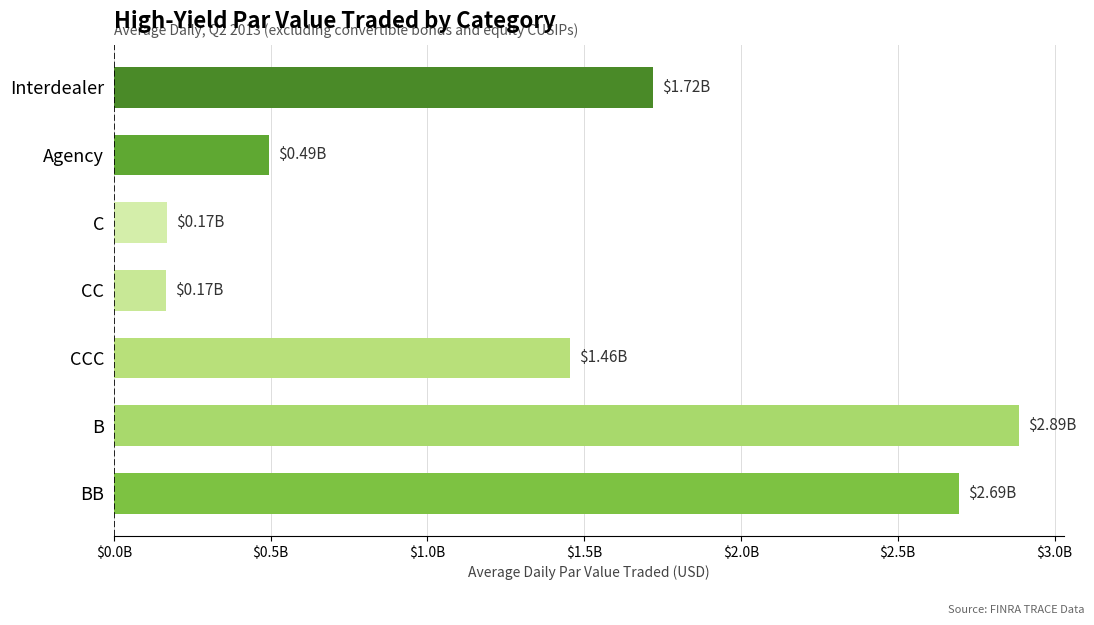

Does the chart contain any negative values?

No